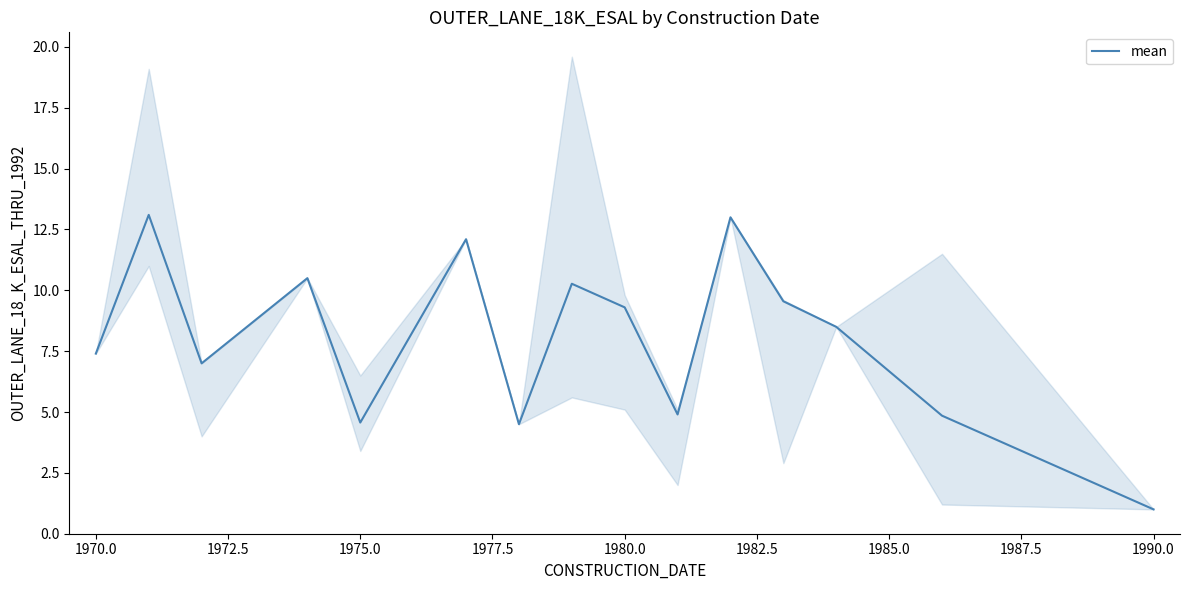

Is it true that mean equals 1.0 at 1990.0?

True